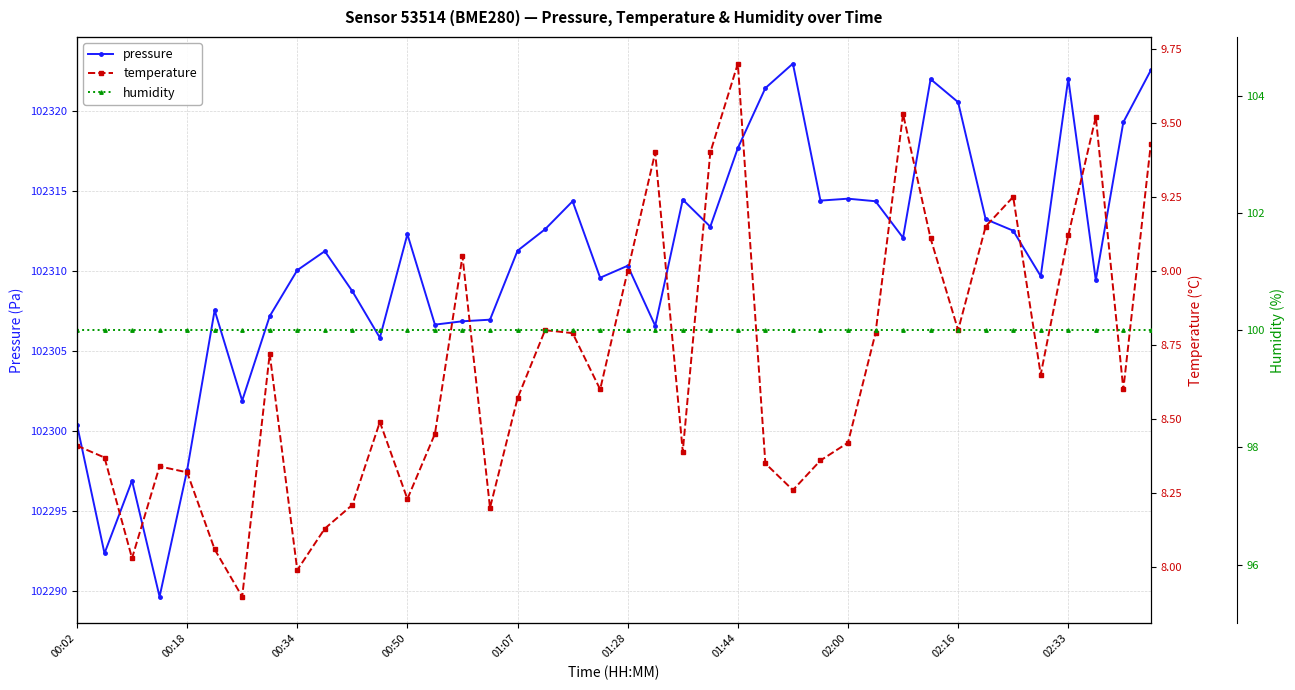

At 18, list the series in order from largest to smallest.

pressure, humidity, temperature